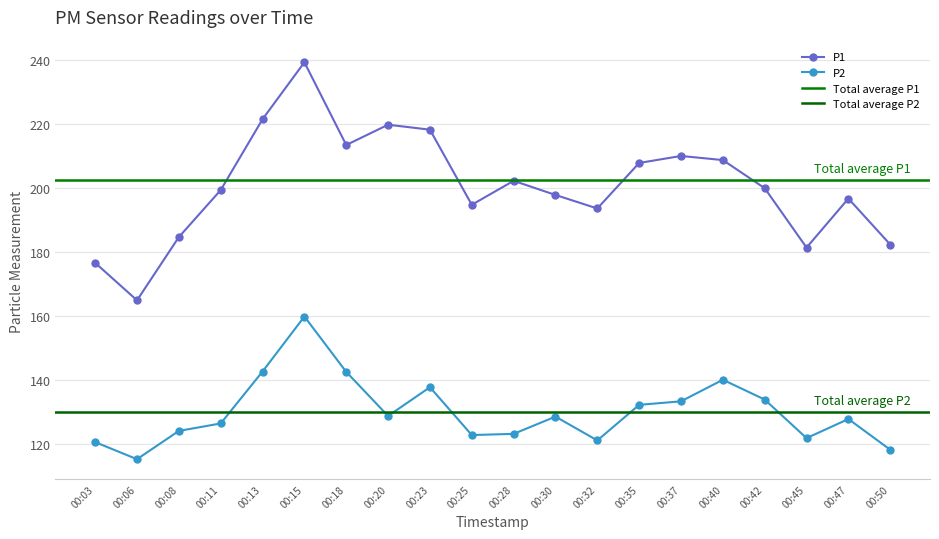

What is the approximate value of P2 at 00:15?

159.9